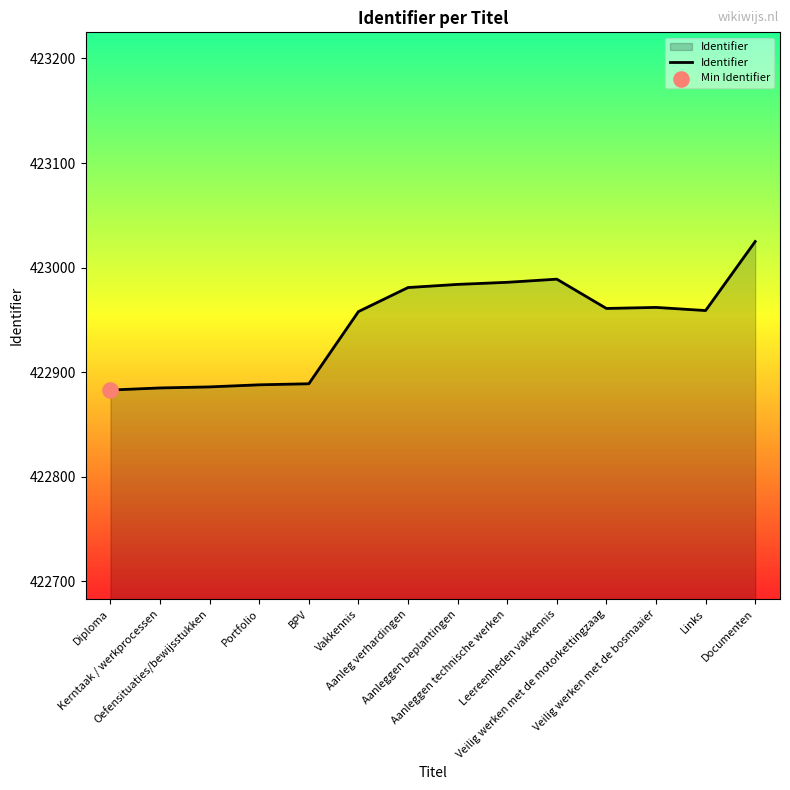

Approximately how many times larger is the value at Aanleggen technische werken compared to Veilig werken met de motorkettingzaag?

1.0